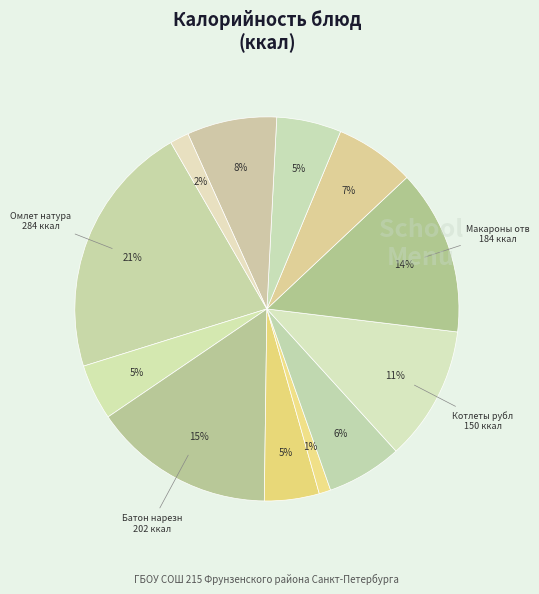

Rank the categories by value from lowest to highest.

Огурец соленый, Соус сметанный, Груша, Чай с лимоном, Хлеб школьный, Суп из овощей, Соки овощные, Кисломолочный продукт, Котлеты рубленые, Макароны отварные, Батон нарезной, Омлет натуральный